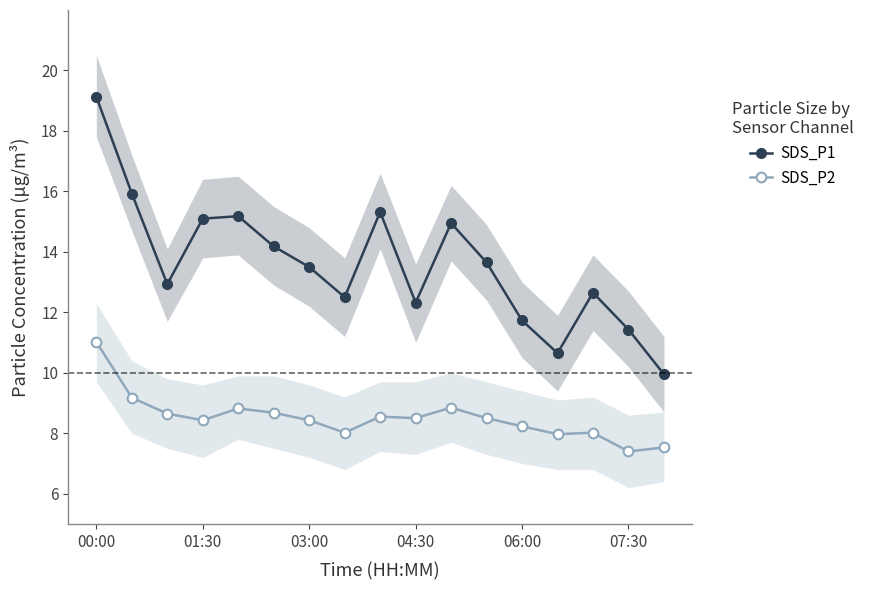

What is the lowest value of the SDS_P2 series?

7.4